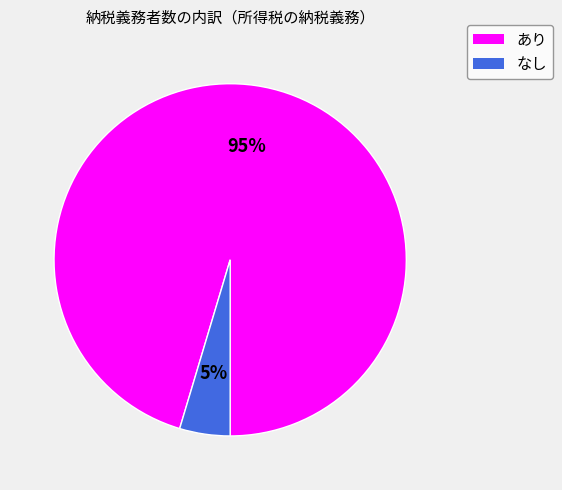

What is the smallest slice in the pie chart?

なし